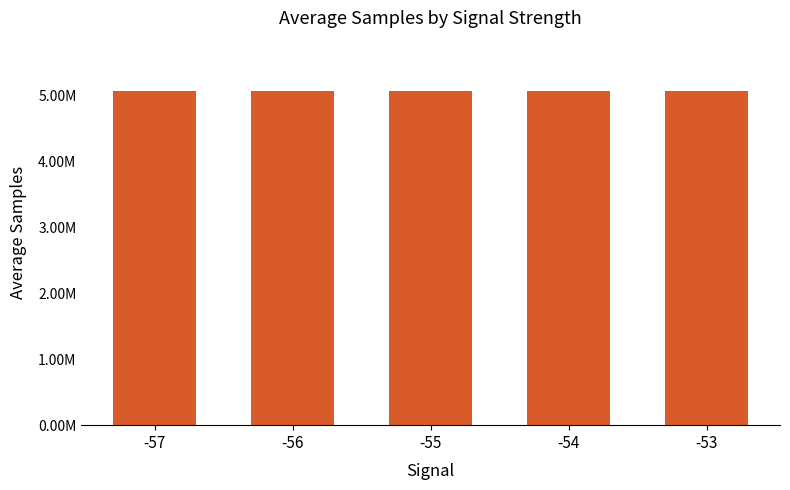

How many categories are shown in the chart?

5